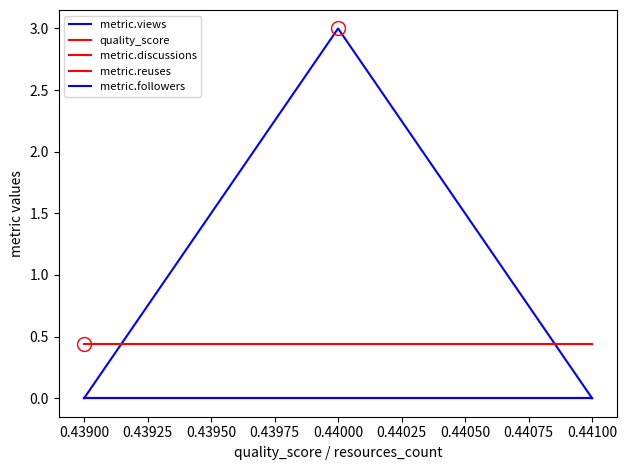

Does the chart have visible grid lines?

No